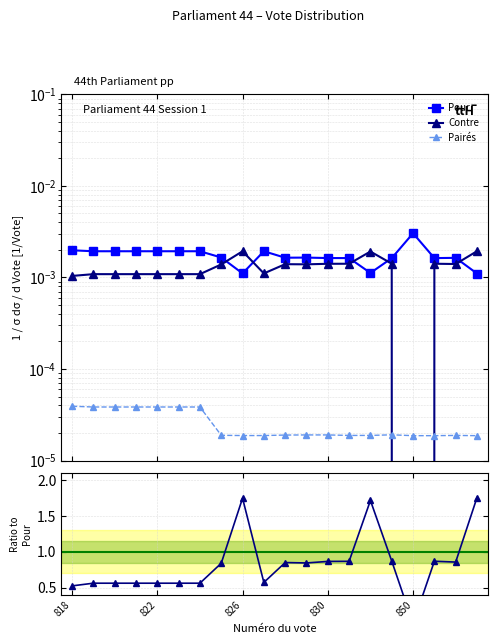

Where is the first local minimum for Pairés?

7